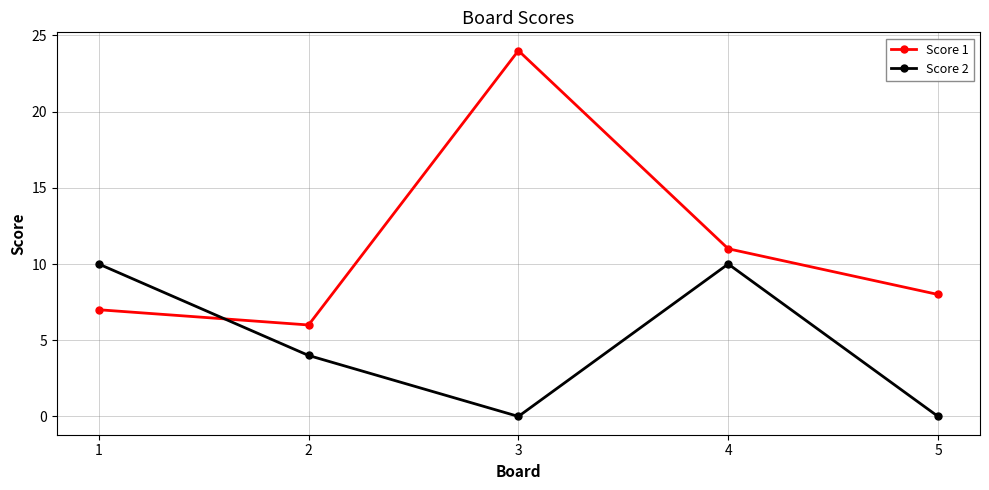

Rank the categories by Score 1 value from highest to lowest.

3, 4, 5, 1, 2